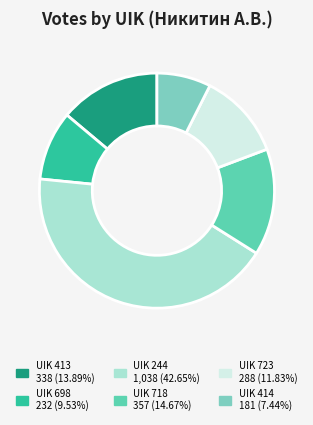

Count the number of slices in the pie.

6